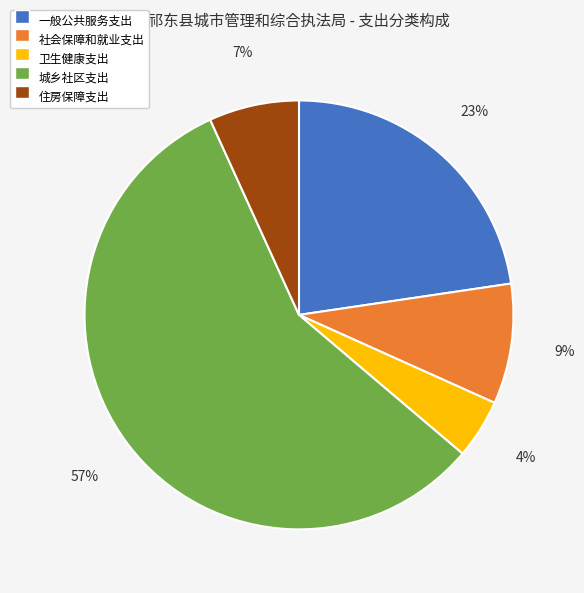

To the nearest percent, what is the combined percentage of 住房保障支出 and 社会保障和就业支出?

16%